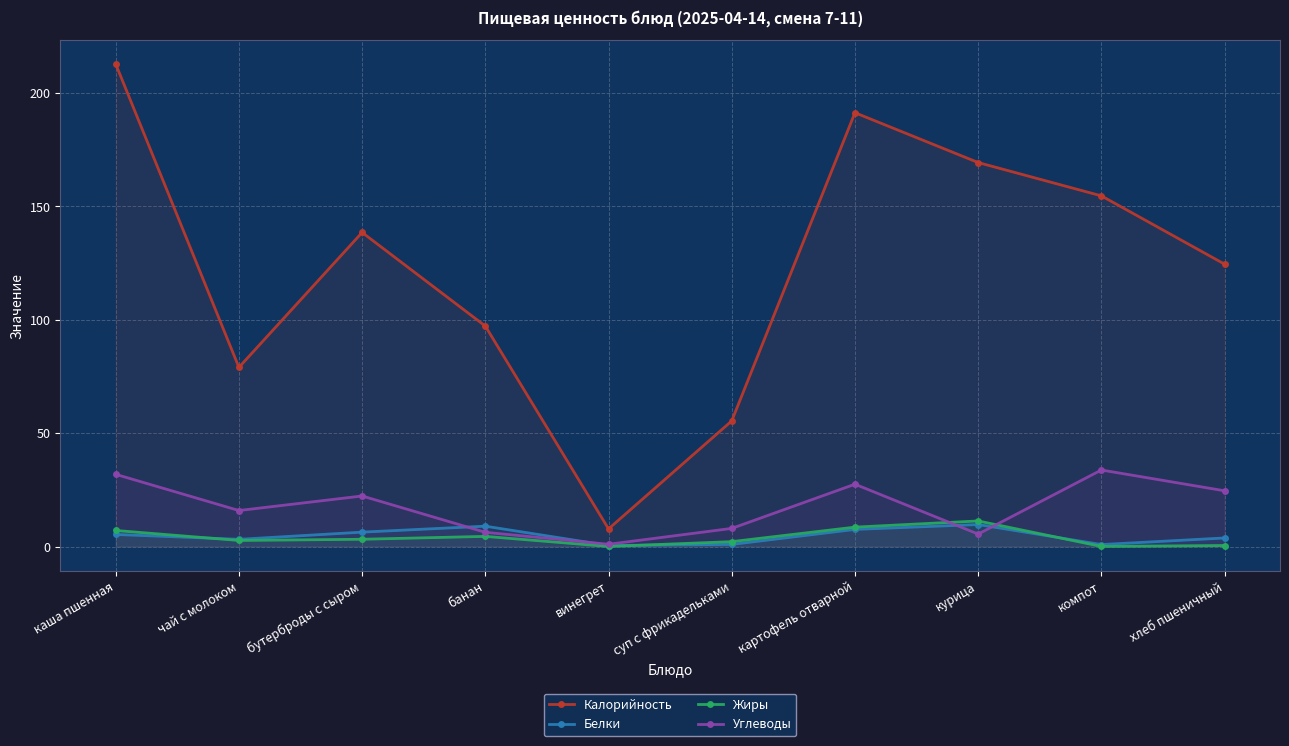

Reading left to right, transcribe all the data shown in this chart.

Калорийность: каша пшенная=212.7	чай с молоком=79.0	бутерброды с сыром=138.5	банан=97.2	винегрет=7.8	суп с фрикадельками=55.4	картофель отварной=191.2	курица=169.3	компот=154.6	хлеб пшеничный=124.5
Белки: каша пшенная=5.3	чай с молоком=3.2	бутерброды с сыром=6.4	банан=9.0	винегрет=0.5	суп с фрикадельками=1.0	картофель отварной=7.6	курица=9.7	компот=0.9	хлеб пшеничный=3.8
Жиры: каша пшенная=7.1	чай с молоком=2.7	бутерброды с сыром=3.2	банан=4.5	винегрет=0.1	суп с фрикадельками=2.2	картофель отварной=8.6	курица=11.3	компот=0.1	хлеб пшеничный=0.5
Углеводы: каша пшенная=31.9	чай с молоком=15.9	бутерброды с сыром=22.3	банан=6.3	винегрет=1.0	суп с фрикадельками=8.0	картофель отварной=27.5	курица=5.5	компот=33.8	хлеб пшеничный=24.6